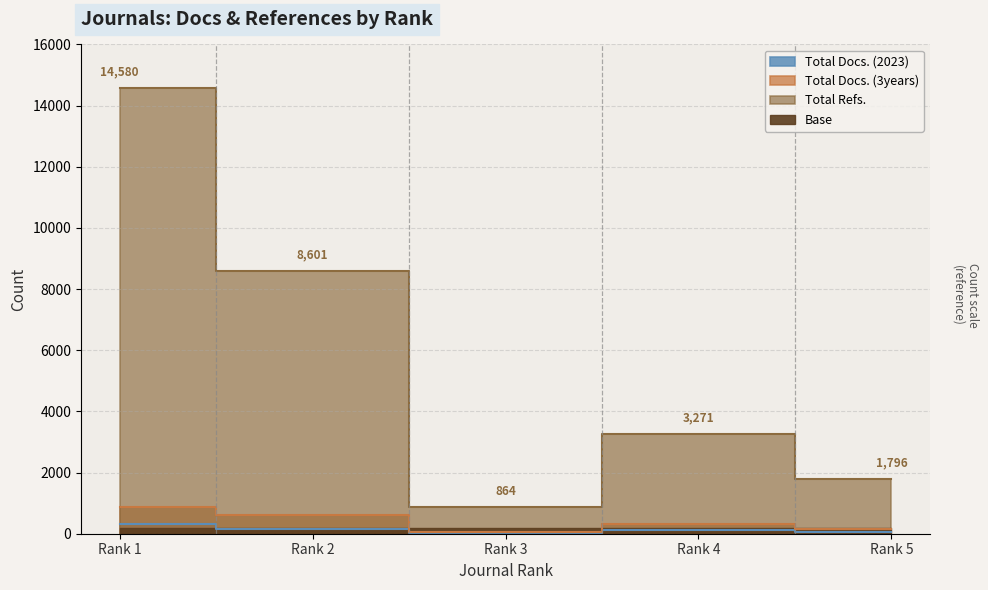

Reading right to left, list all the values displayed in this chart.

Total Docs. (2023): Rank 5=63	Rank 4=112	Rank 3=20	Rank 2=159	Rank 1=306
Total Docs. (3years): Rank 5=143	Rank 4=325	Rank 3=62	Rank 2=617	Rank 1=877
Total Refs.: Rank 5=1796	Rank 4=3271	Rank 3=864	Rank 2=8601	Rank 1=14580